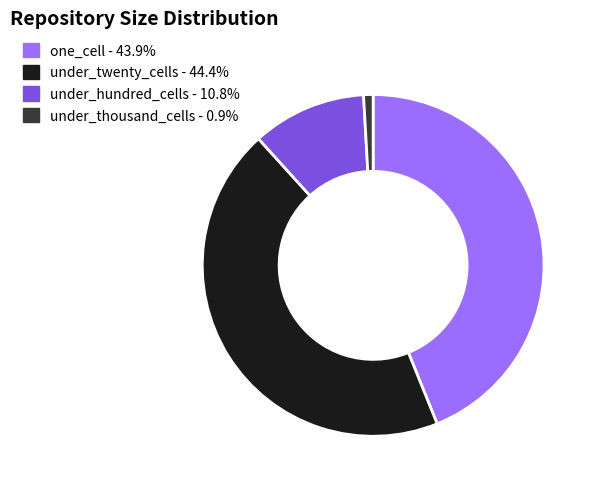

Is there any slice that represents more than half of the pie?

No